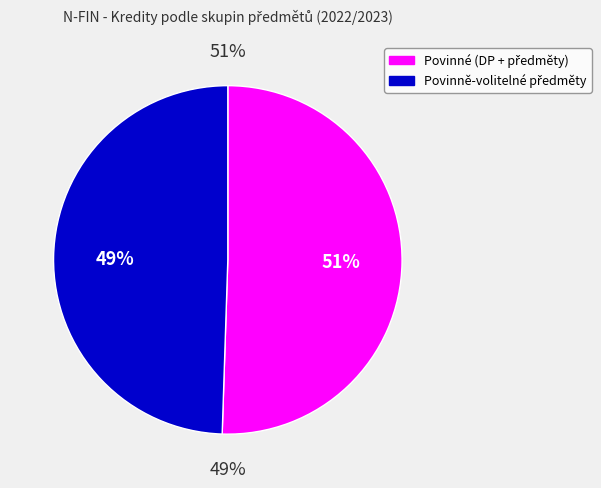

Count the number of slices in the pie.

3